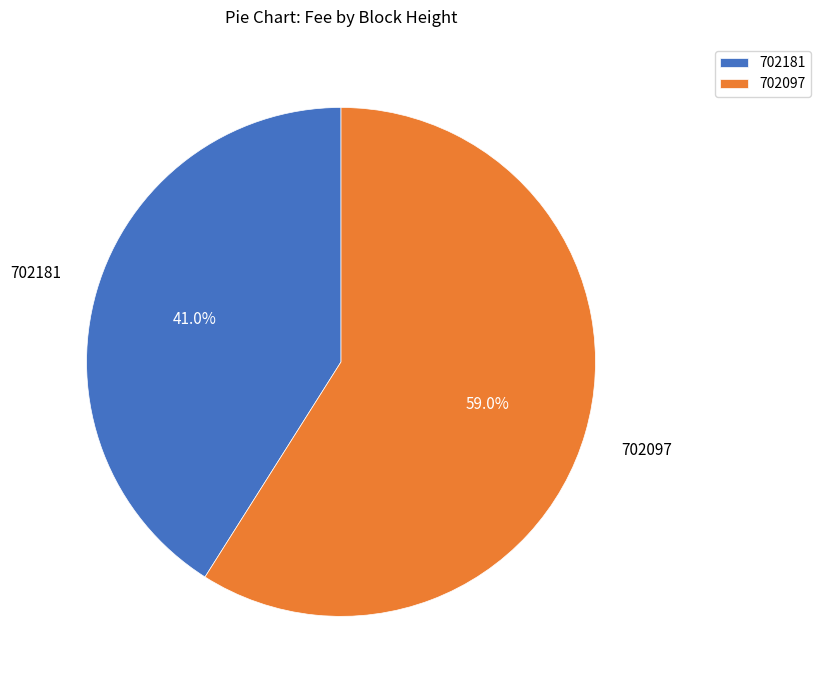

To the nearest percent, what is the average slice percentage?

50%